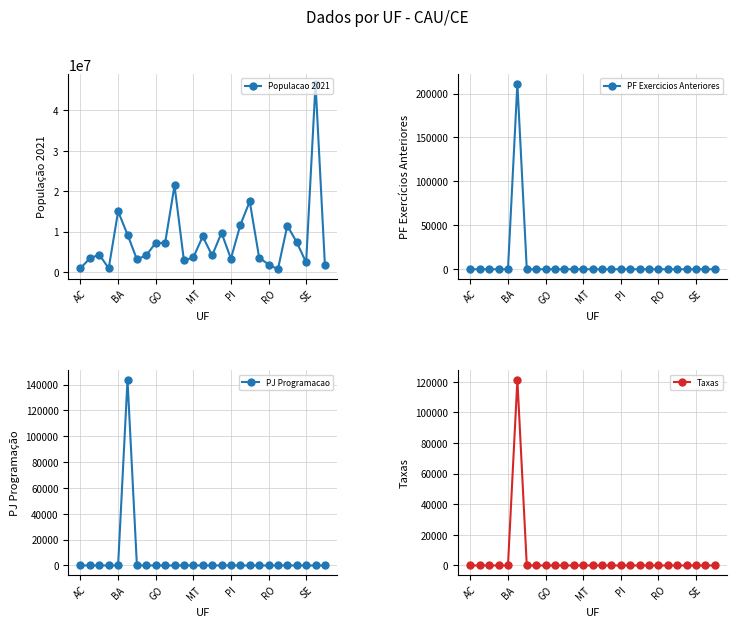

True or false: PJ Programacao and Taxas intersect in this chart.

False